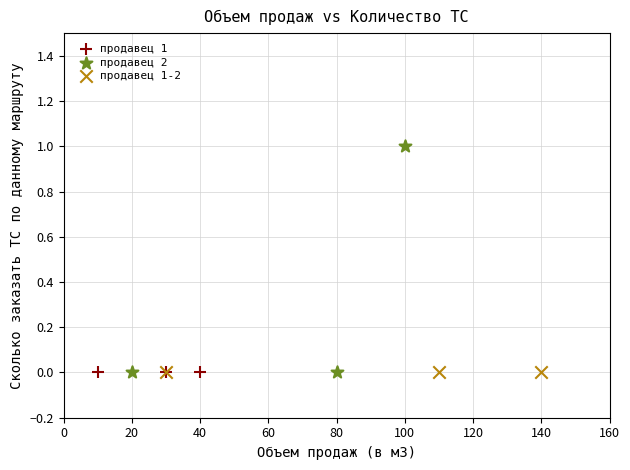

Which series contains the highest Y value?

продавец 2